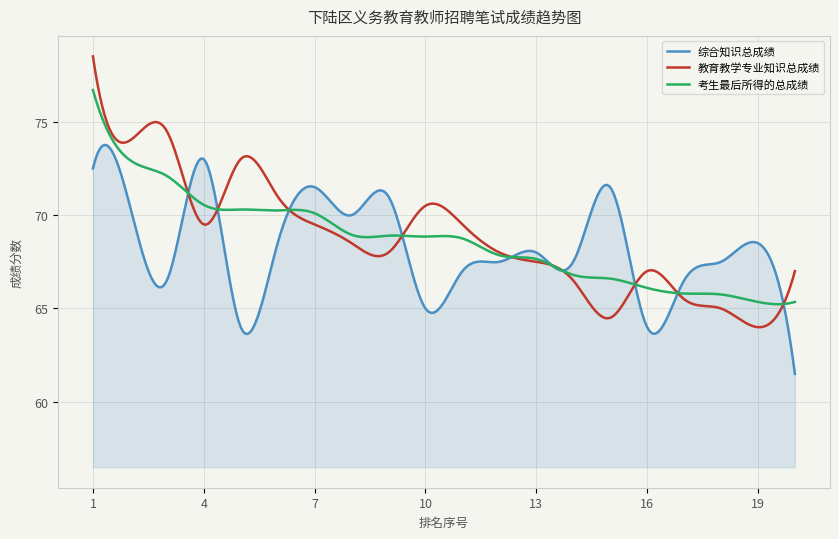

Which series has the largest range (max minus min)?

教育教学专业知识总成绩